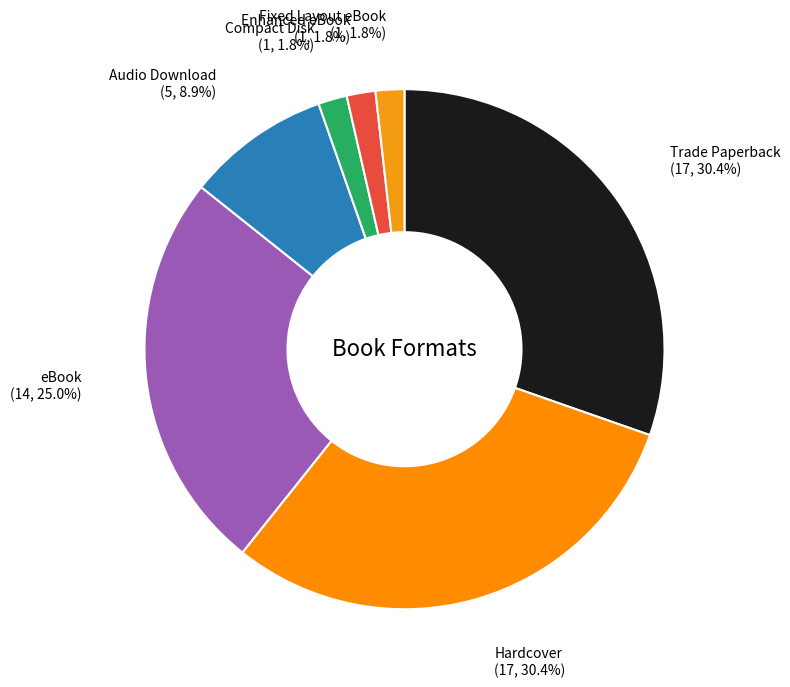

To the nearest percent, what portion does Compact Disk represent?

2%